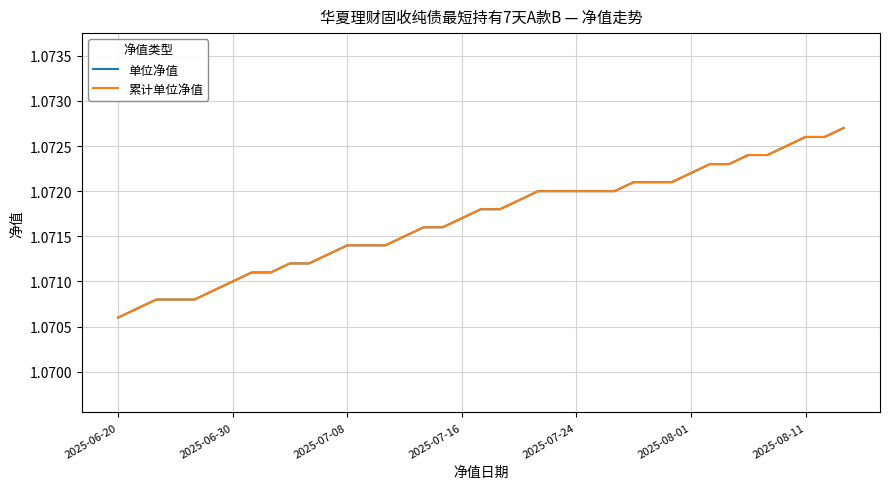

Rank the series by their maximum value, from lowest to highest.

单位净值, 累计单位净值